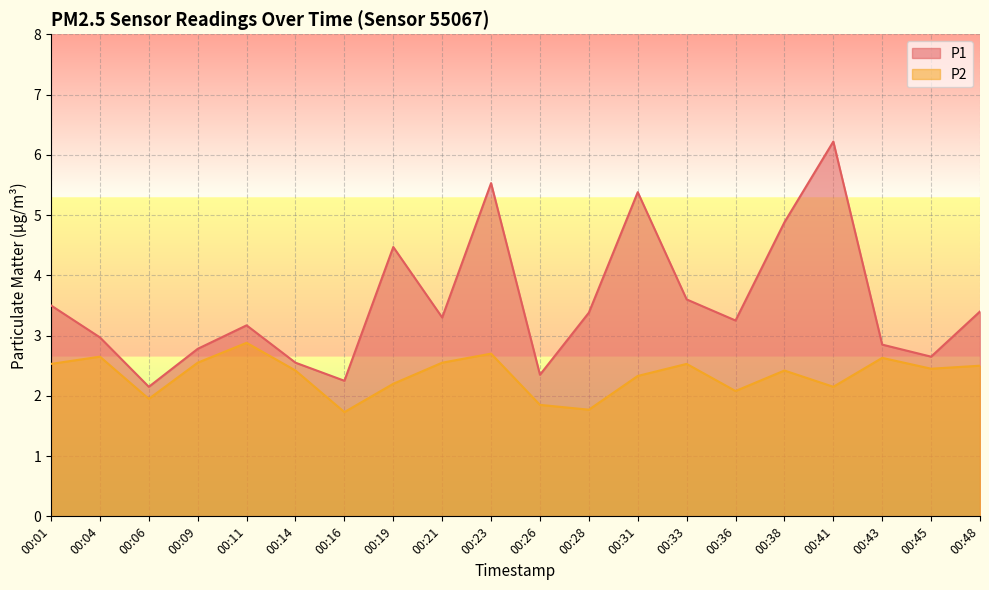

How many data points in P1 are less than 3?

8